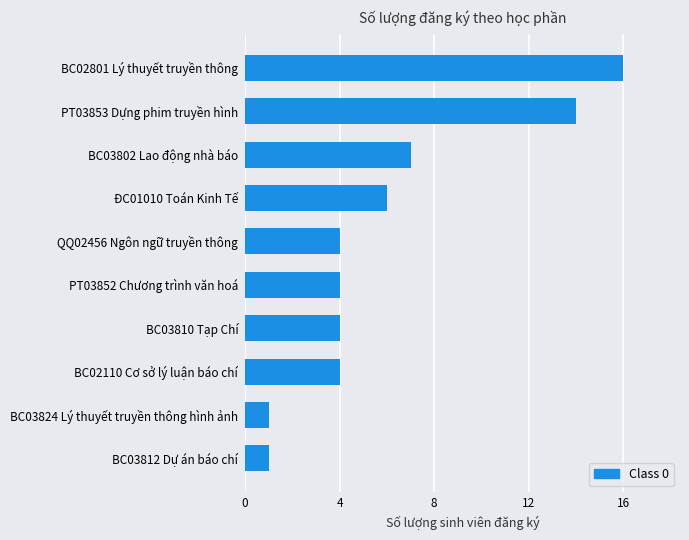

What is the greatest value displayed?

16